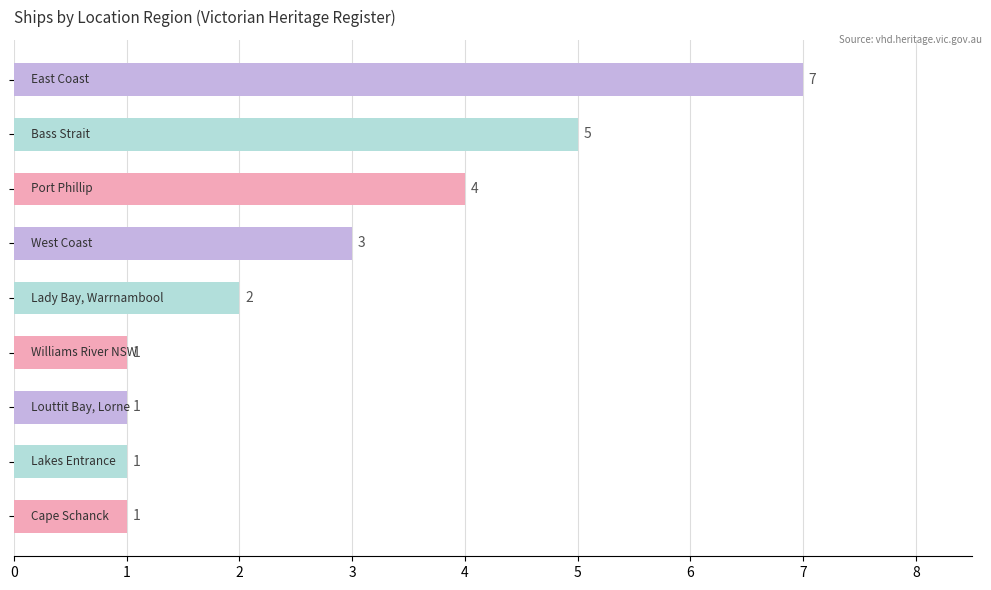

What is the minimum value shown in the chart?

1